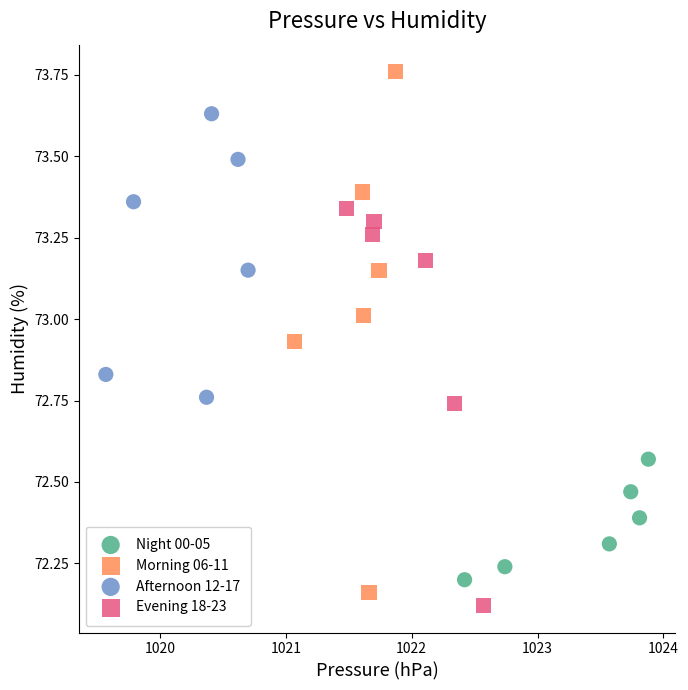

Which series contains the highest Y value?

Morning 06-11